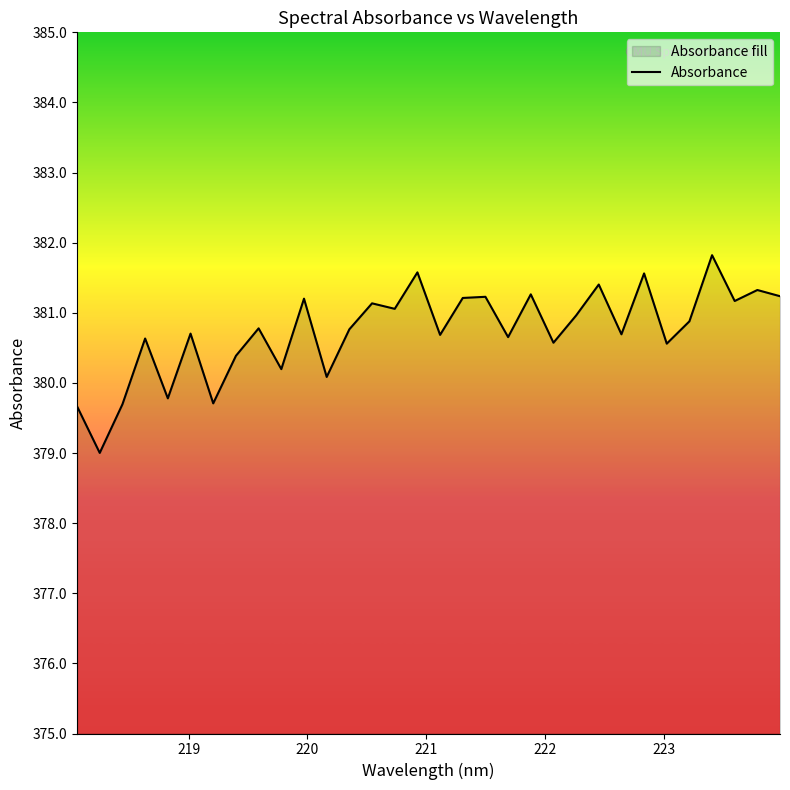

What is the greatest value displayed?

381.8